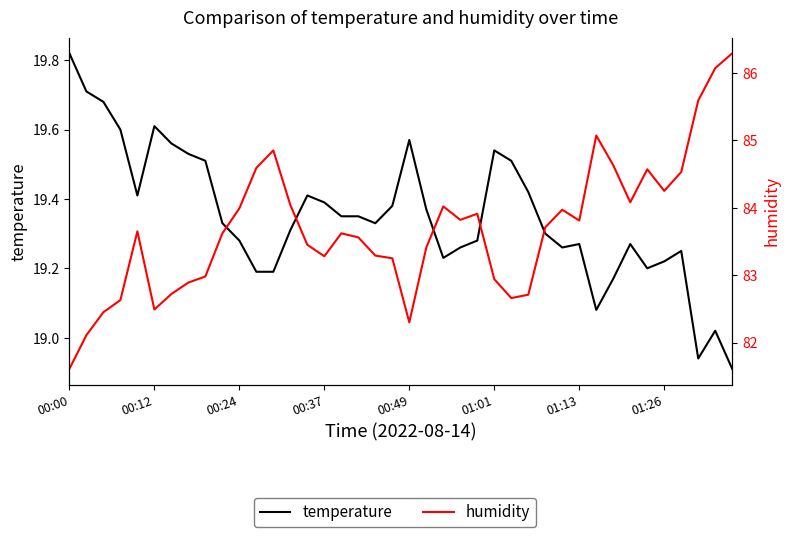

What value does the temperature series have at 14?

19.4